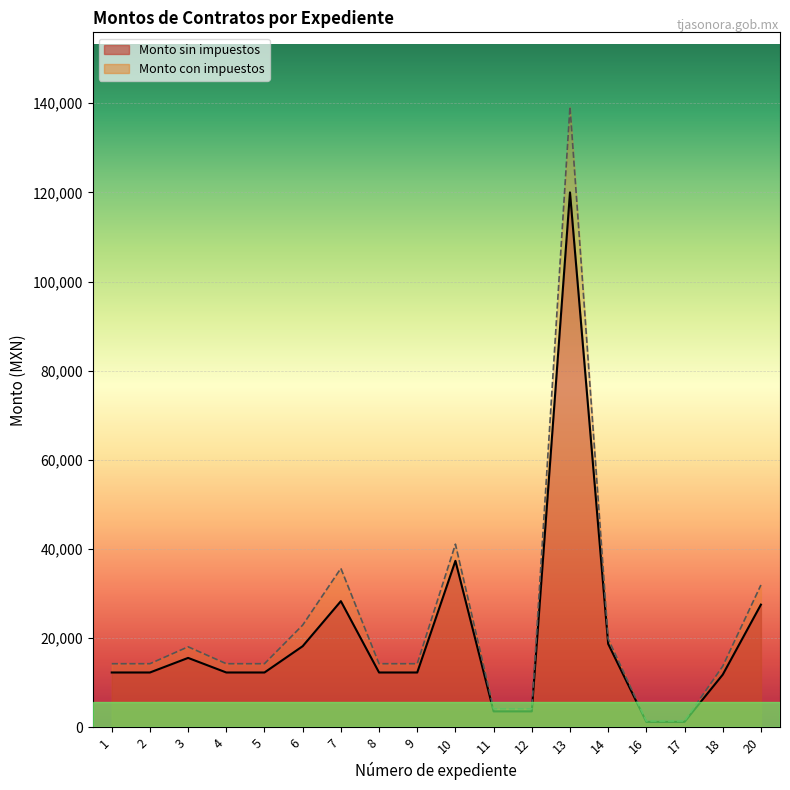

At 17, list the series in order from smallest to largest.

Monto sin impuestos, Monto con impuestos